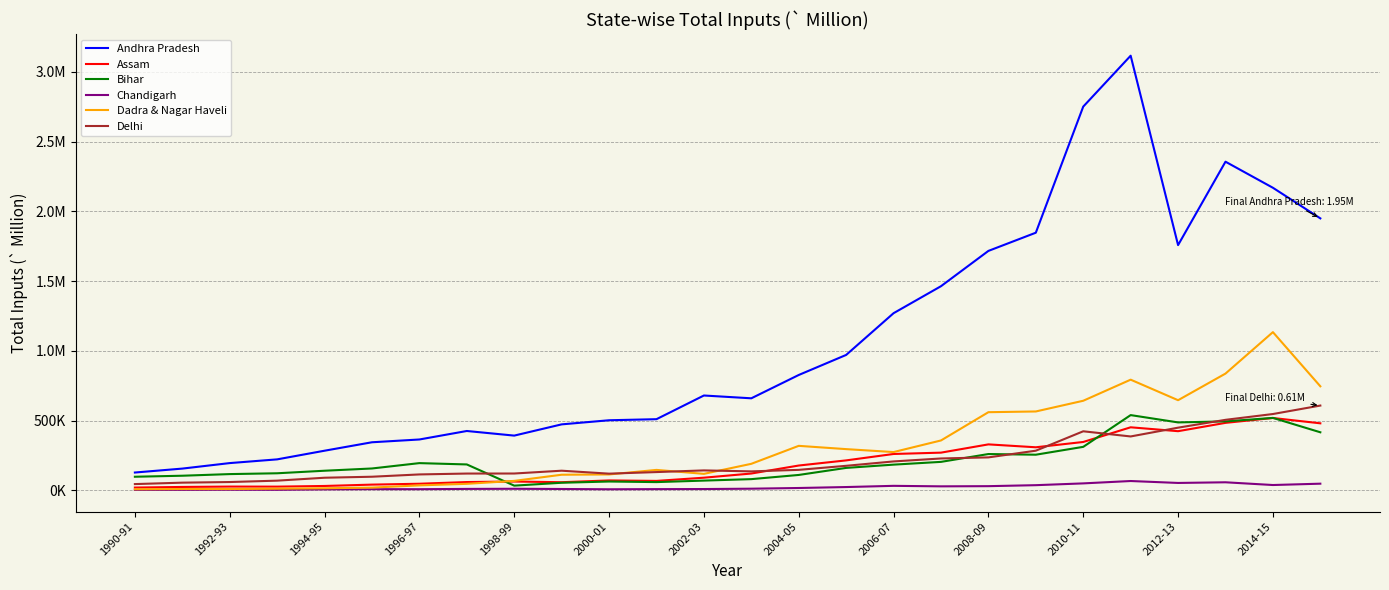

What are all the series names shown in the legend?

Andhra Pradesh, Assam, Bihar, Chandigarh, Dadra & Nagar Haveli, Delhi